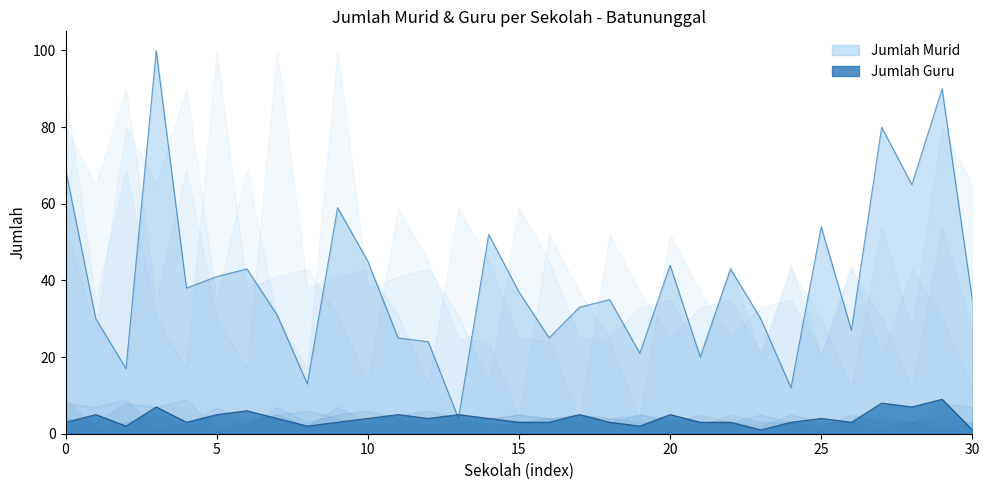

Where do Jumlah Guru and Jumlah Murid first cross each other?

Kacapiring-2 and Kebon Gedang-1